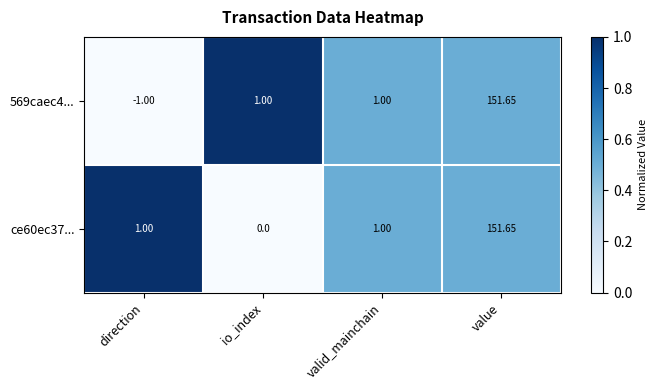

Count the number of categories in the chart.

4